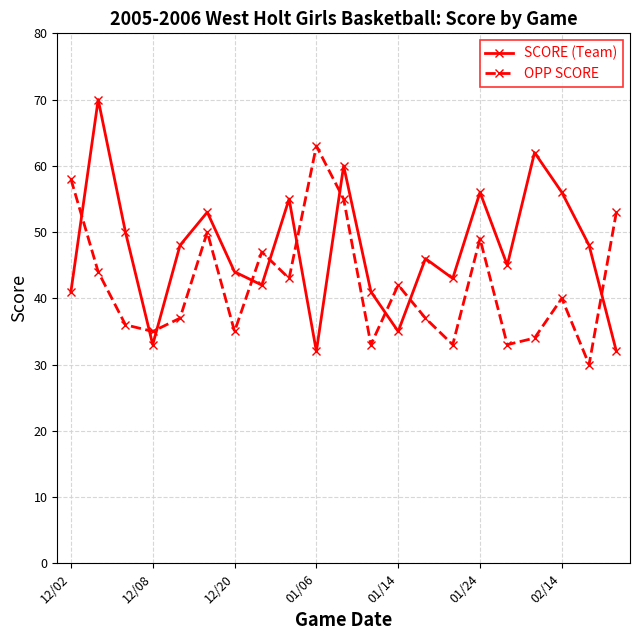

Which series ends up on top after the final intersection of SCORE (Team) and OPP SCORE?

OPP SCORE